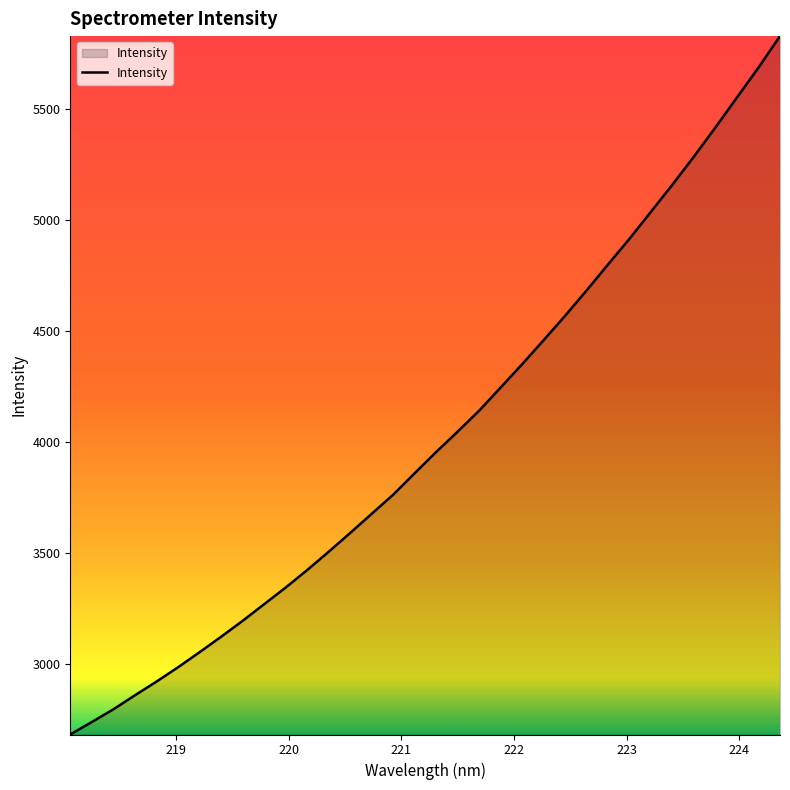

What is the smallest value displayed?

2683.9